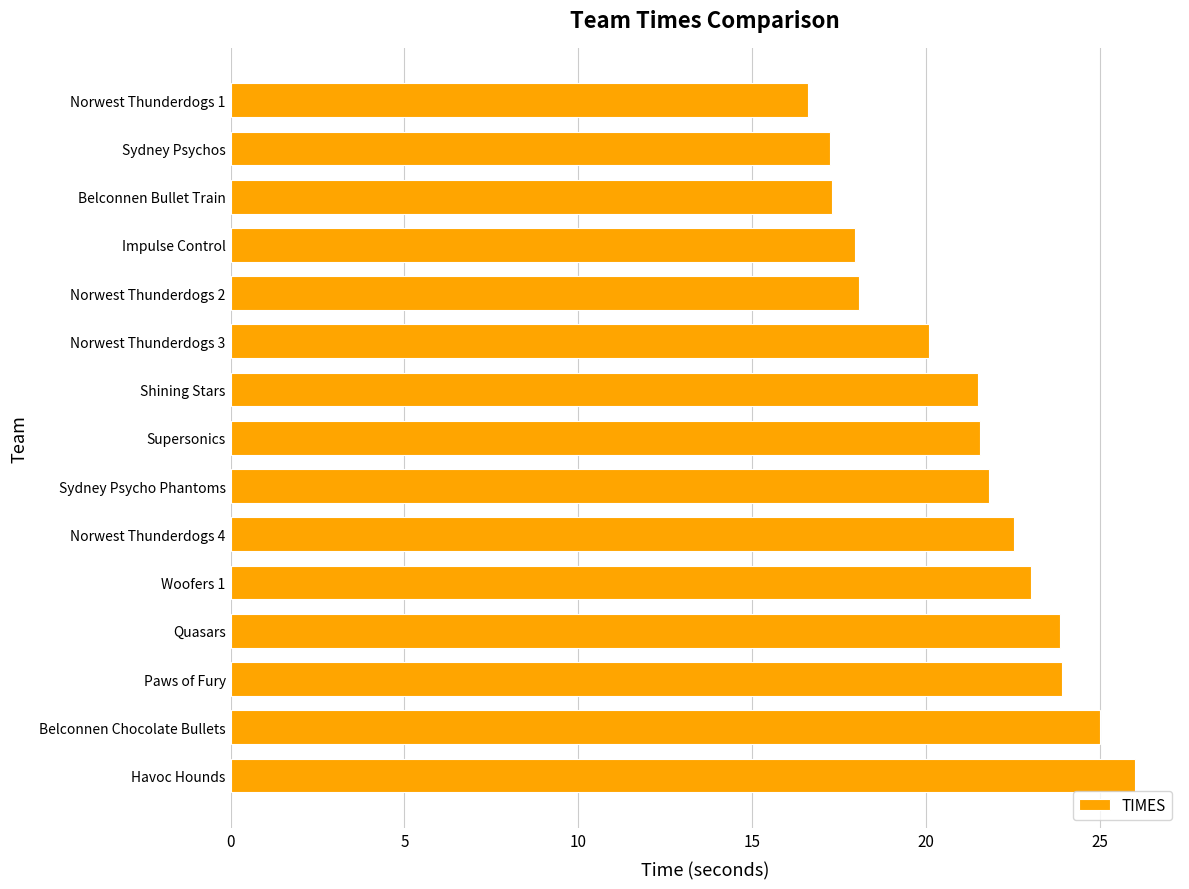

How many distinct data groups are displayed?

1